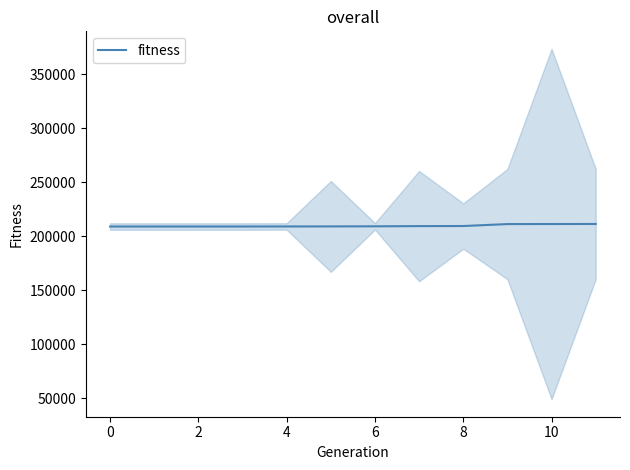

Reading left to right, list all the values displayed in this chart.

208963	208964	208965	208966	209029	209075	209159	209343	209429	211233	211277	211323